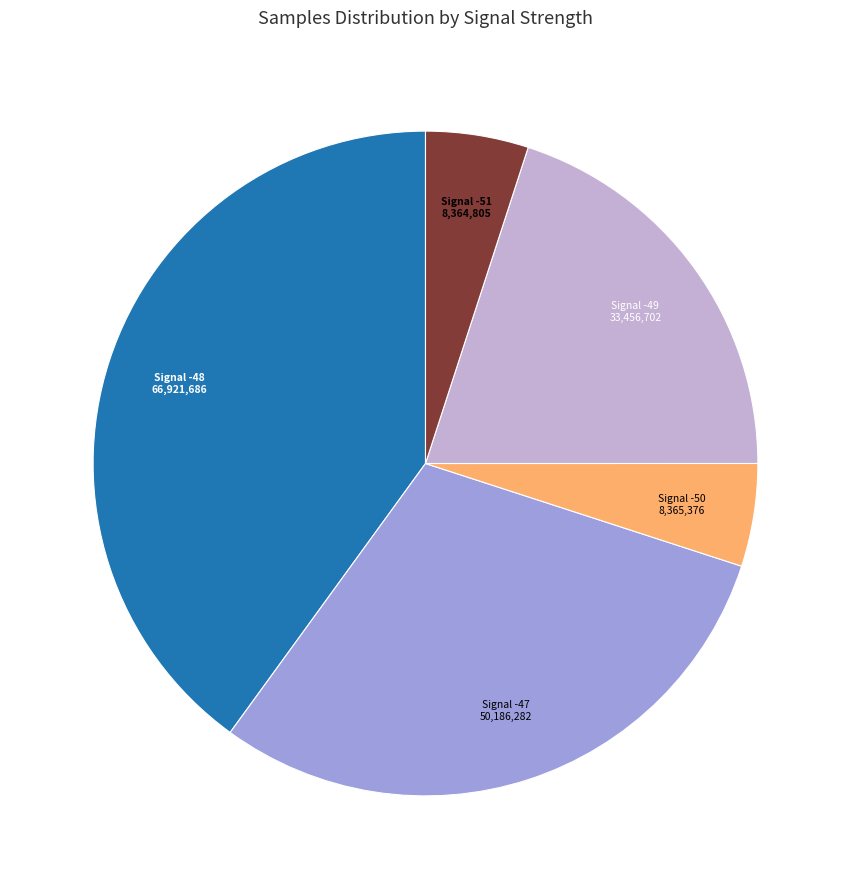

Does any single category account for the majority?

No